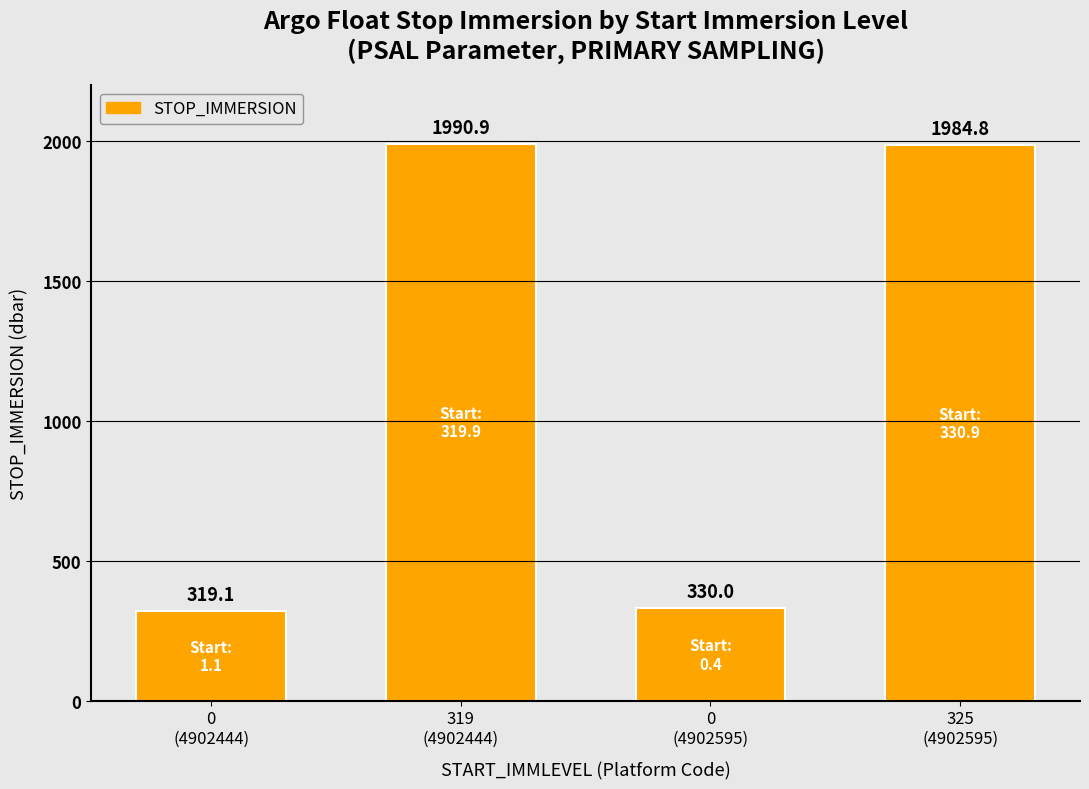

Rank the categories by value from highest to lowest.

319
(4902444), 325
(4902595), 0
(4902595), 0
(4902444)